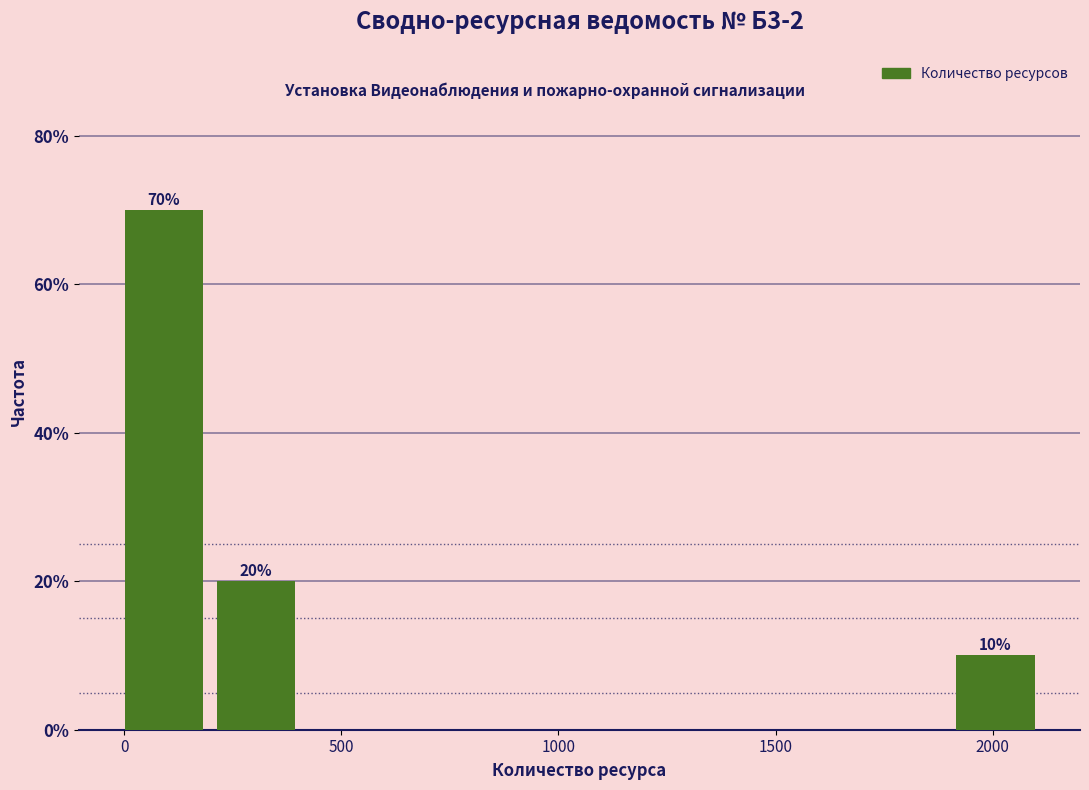

Which range on the x-axis has the tallest bar?

0 to 200